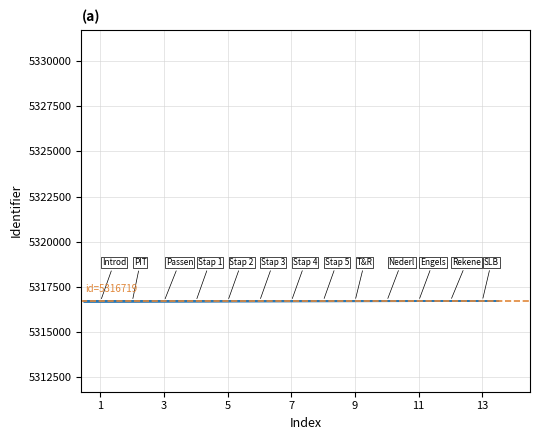

What is the smallest value displayed?

5316709